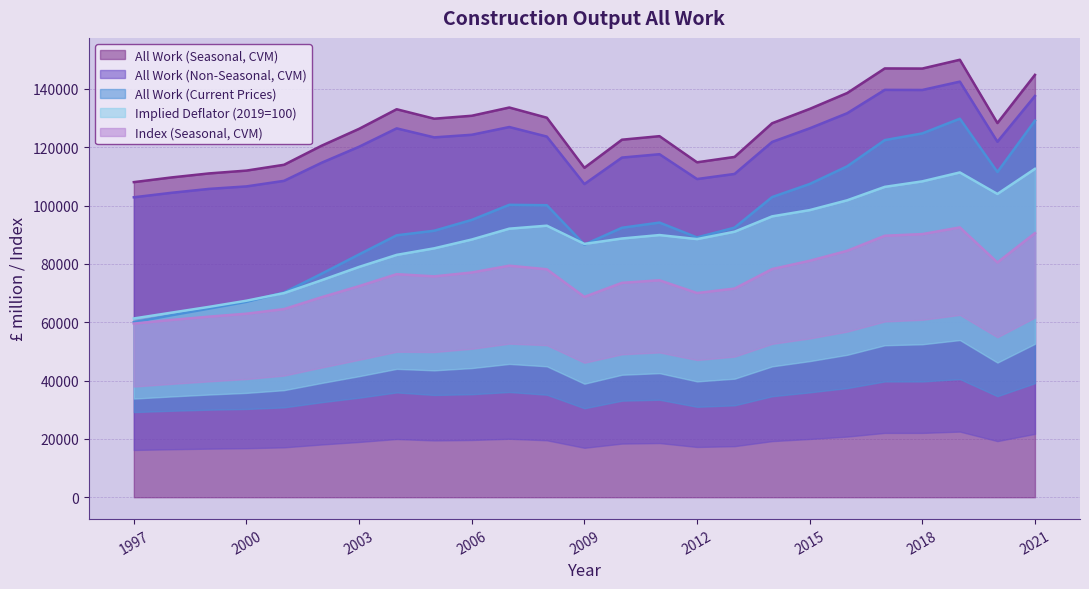

What is the difference between the All Work (Seasonal, CVM) values at 2006 and 1998?

21153.3